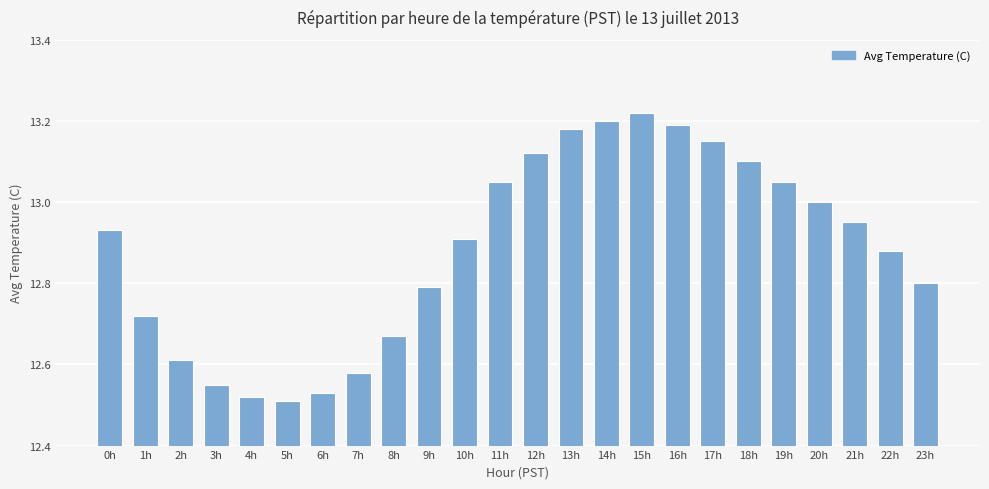

What is the change in value from 6h to 14h?

+0.7